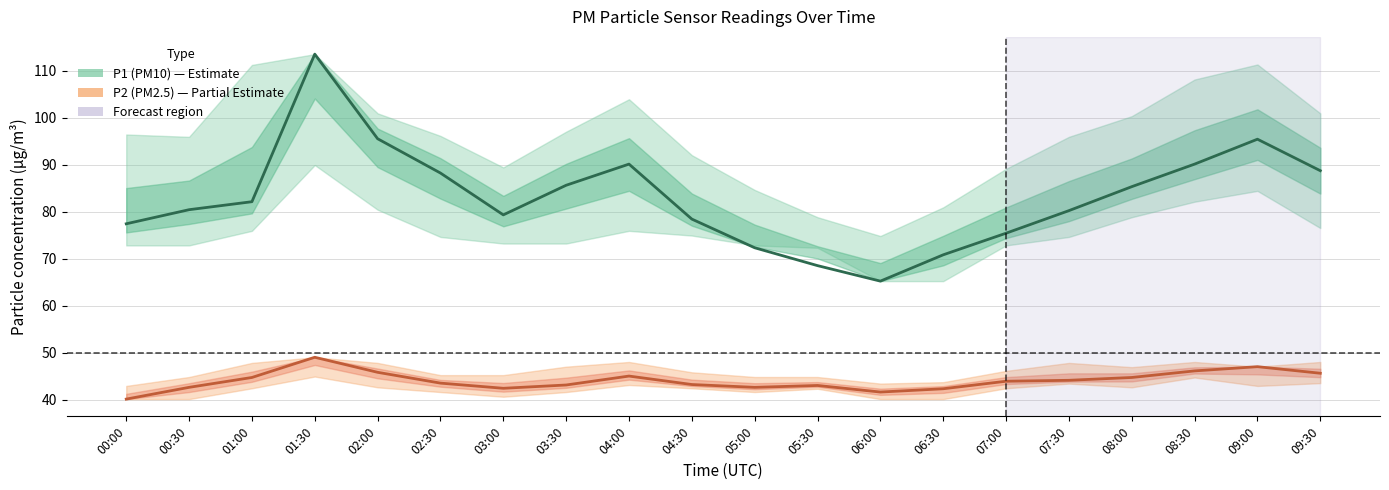

Which label corresponds to the smallest value in the chart?

00:00